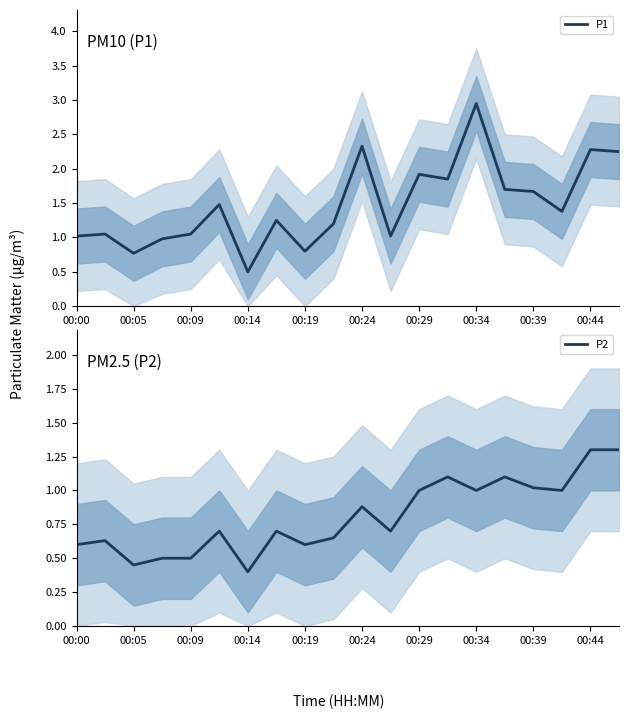

Which series has the largest range (max minus min)?

P1